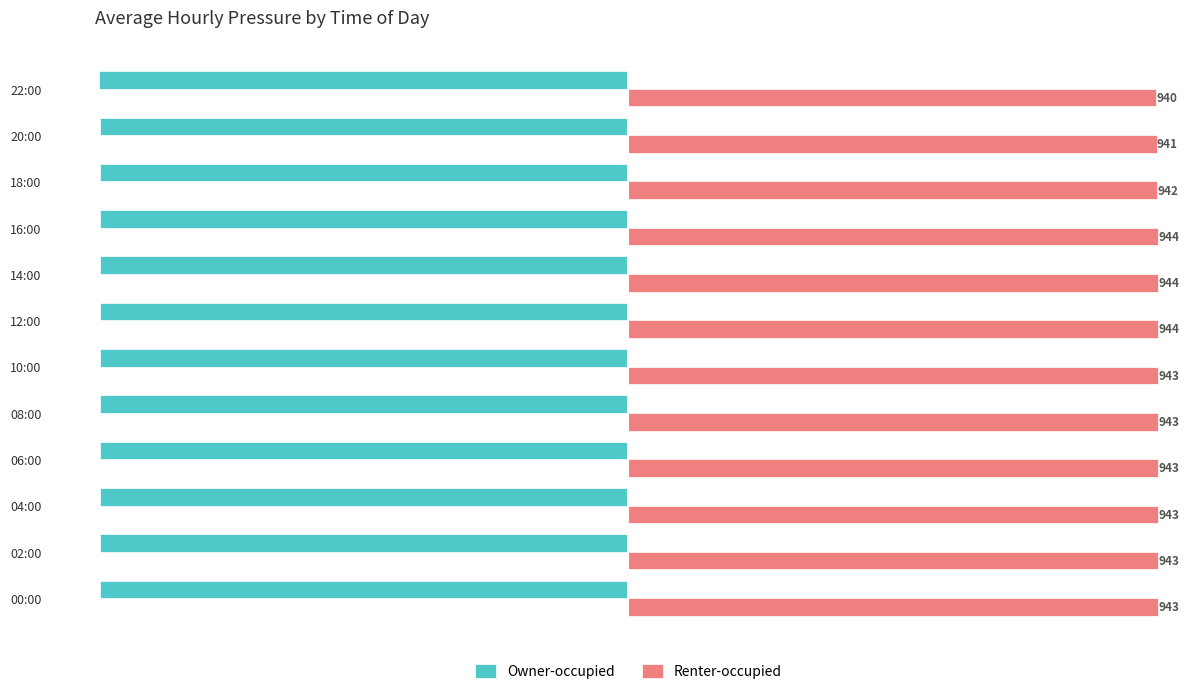

Which series has the largest total across all categories?

Renter-occupied